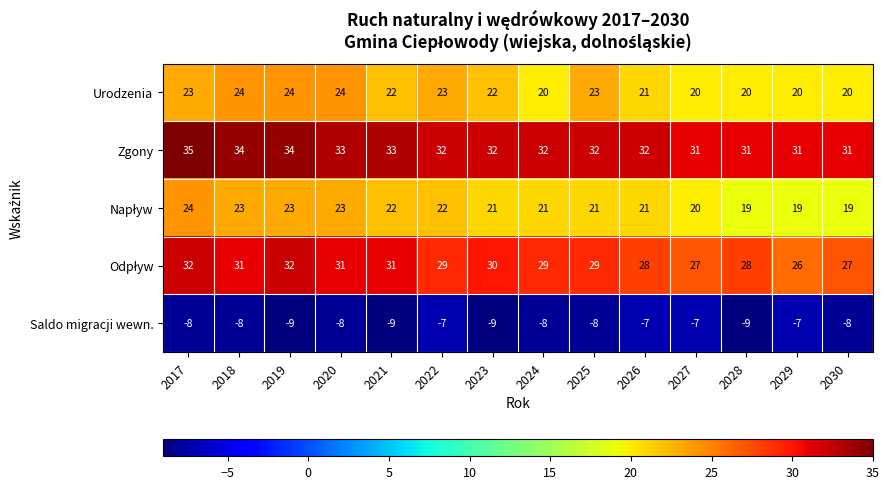

What is the sum of all Saldo migracji wewn. values?

-112